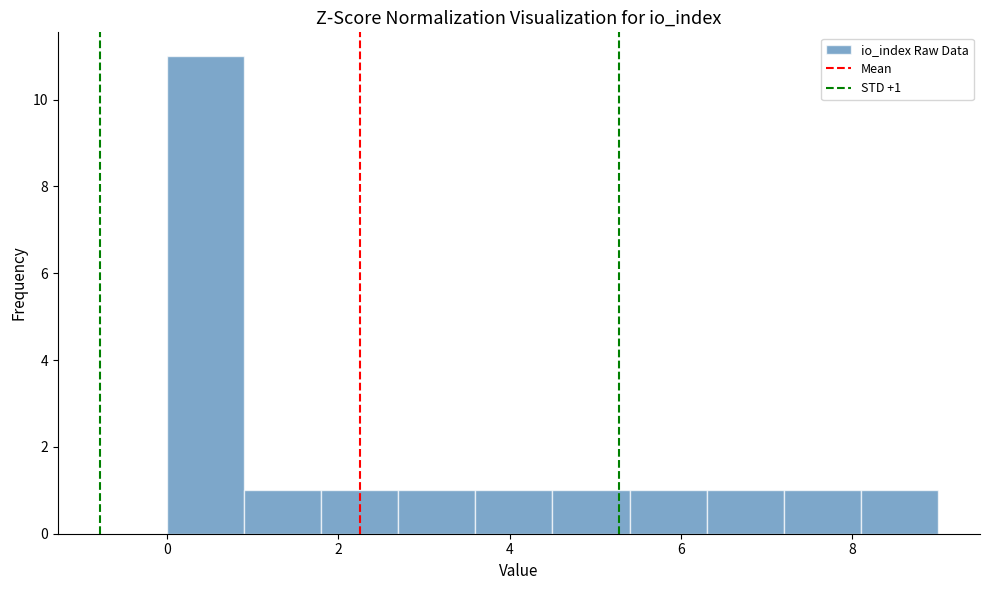

Which range on the x-axis has the tallest bar?

0.0 to 0.9